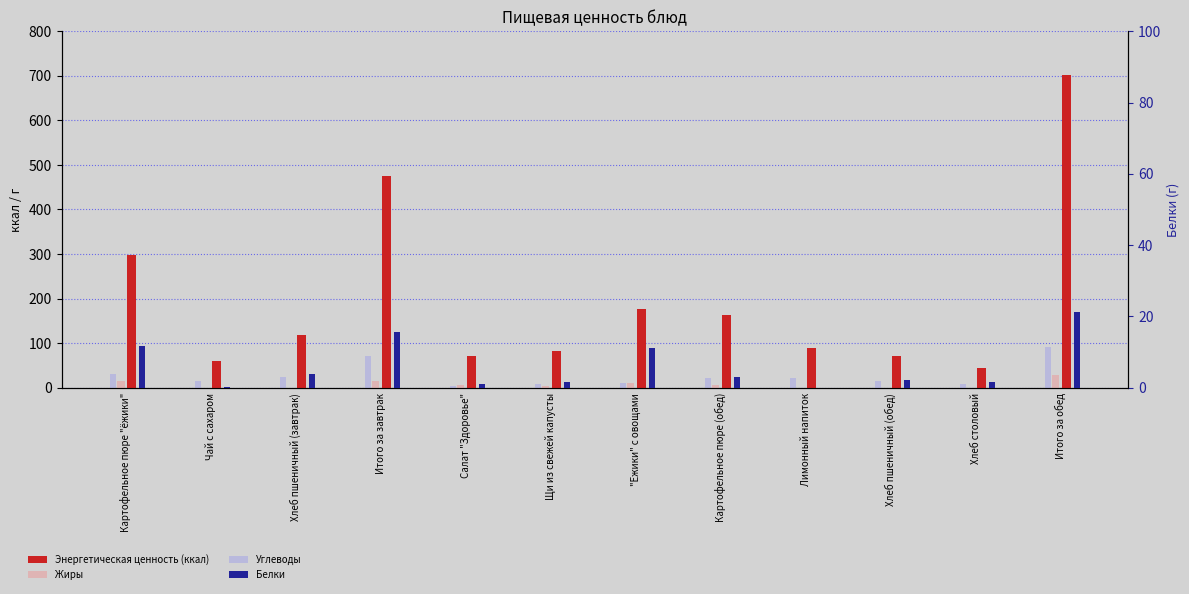

At how many categories does at least one series exceed 357?

2